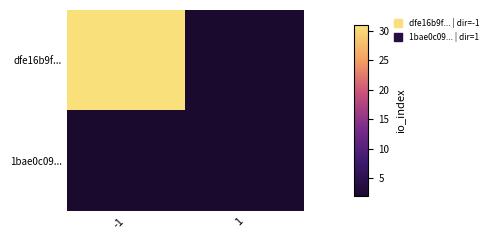

Which series has the largest range (max minus min)?

dfe16b9f...